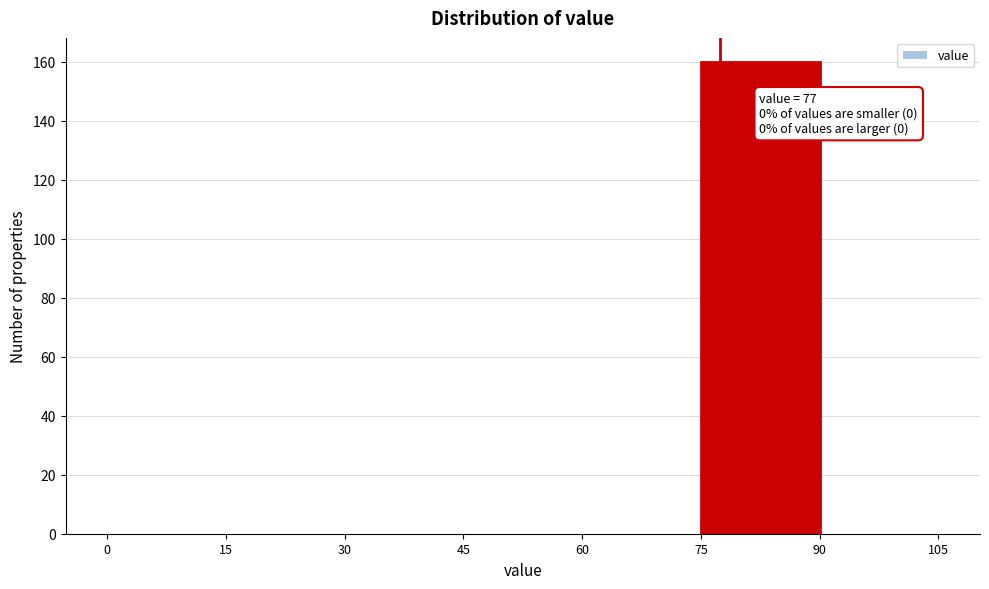

Which range on the x-axis has the tallest bar?

75 to 90